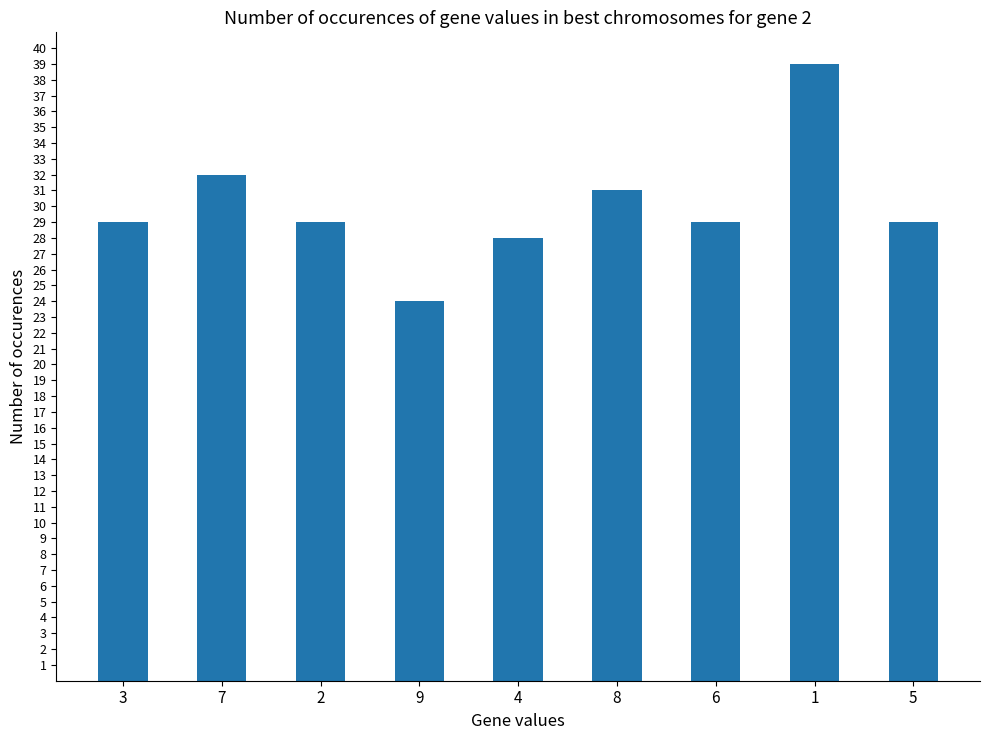

What is the sum of all values?

270